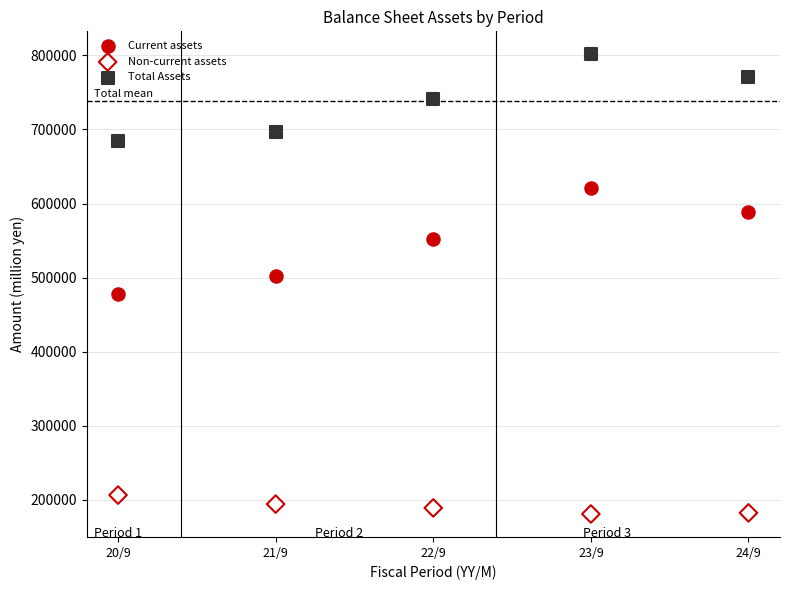

Which series contains the highest Y value?

Total Assets